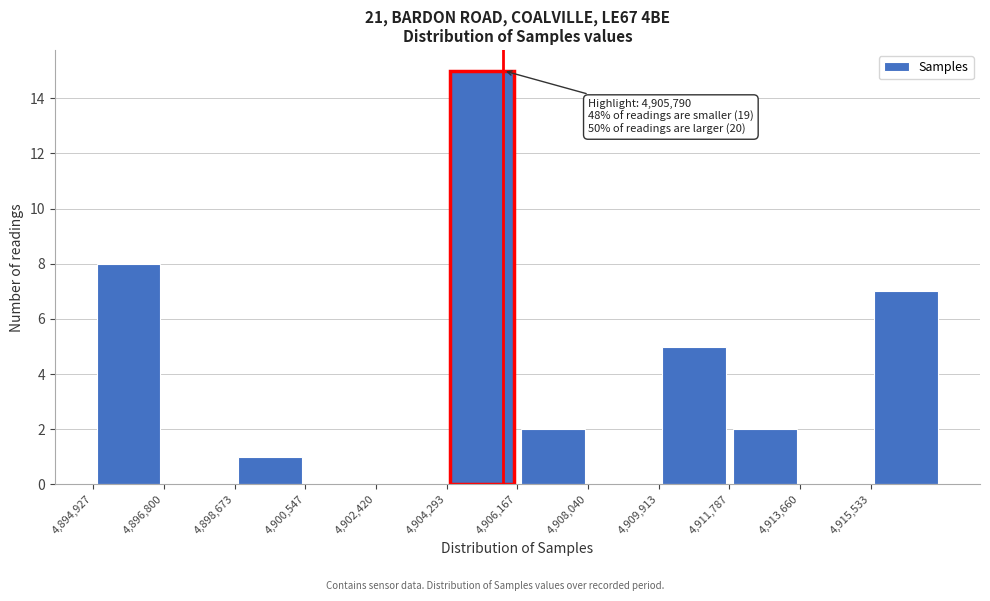

Which range on the x-axis has the tallest bar?

4904200 to 4906200